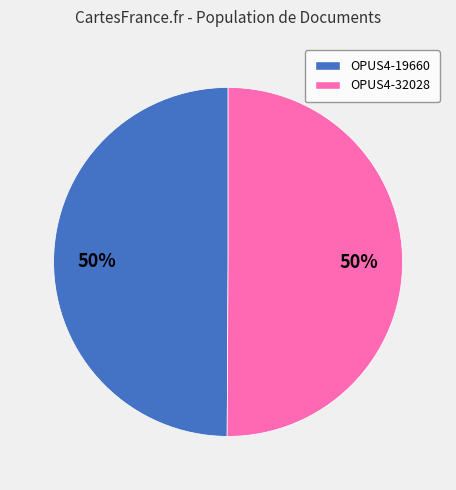

To the nearest percent, what is the combined percentage of OPUS4-32028 and OPUS4-19660?

100%